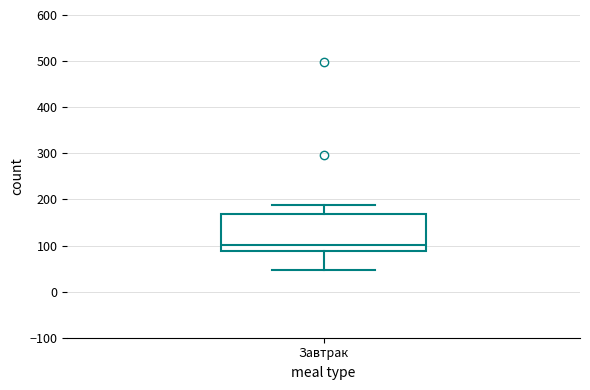

Read this box plot against the y-axis: the position of the median line, the range covered by the box, and the ends of both whiskers. The values are not printed on the chart, so give them approximately, as read against the axis.

median 100, box 90 to 170, whiskers 50 to 190